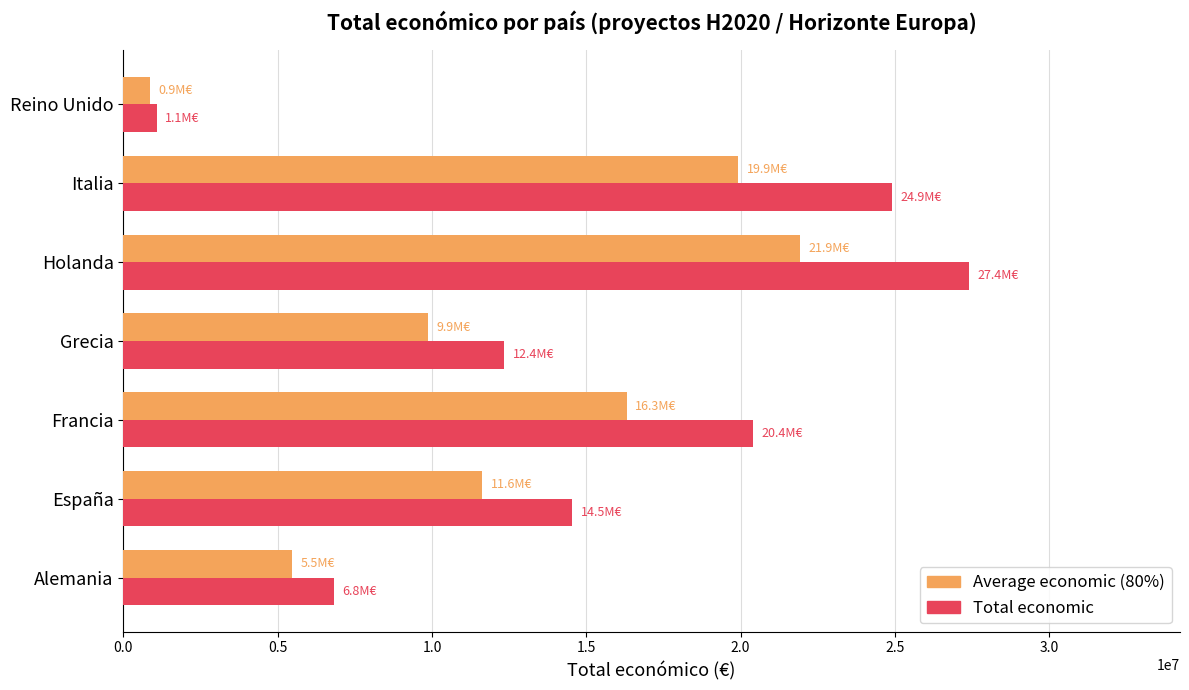

Which series has the largest total across all categories?

Total economic